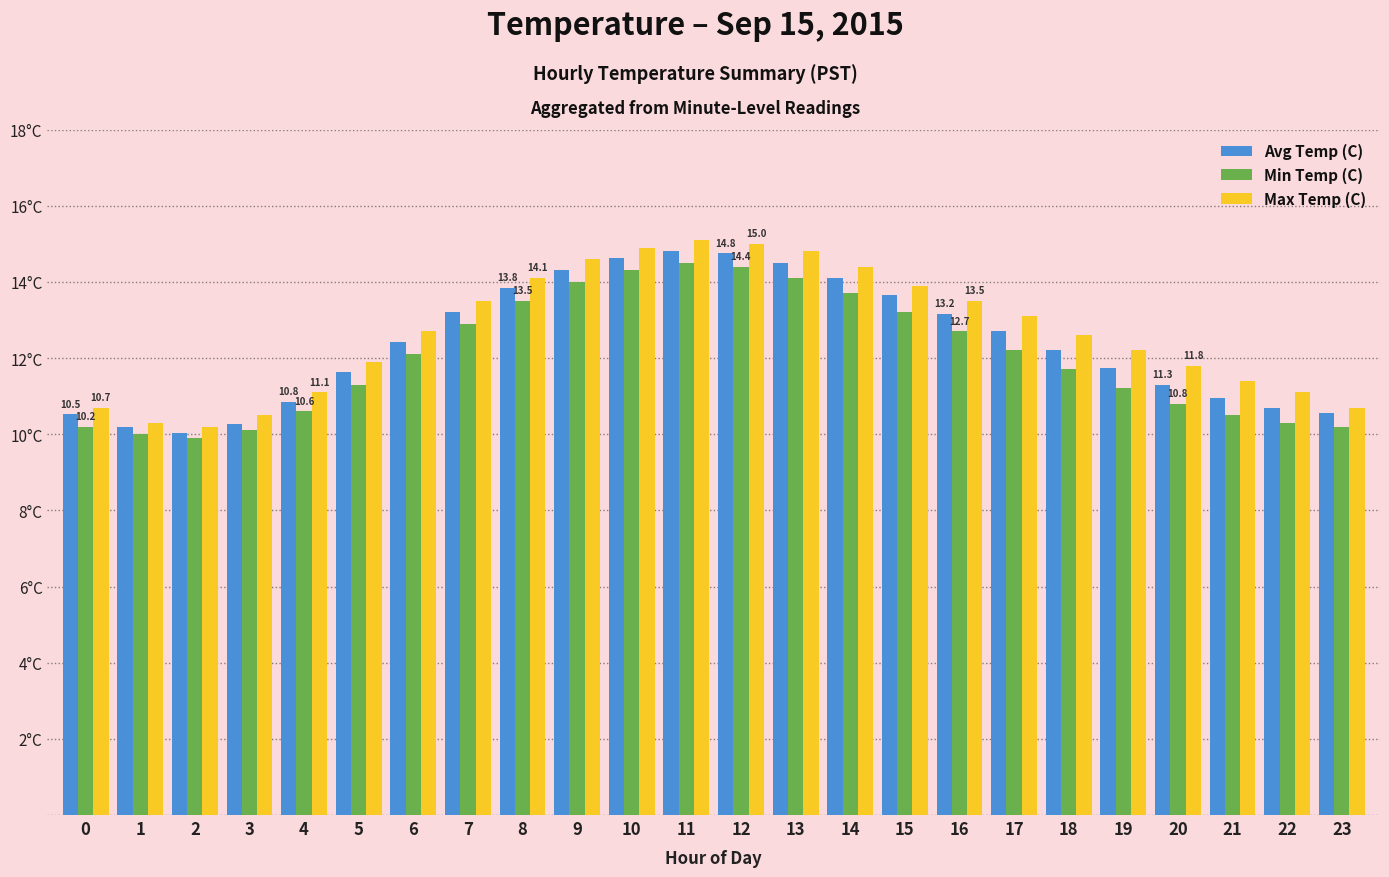

Between 8 and 18, which series saw the biggest shift?

Min Temp (C)